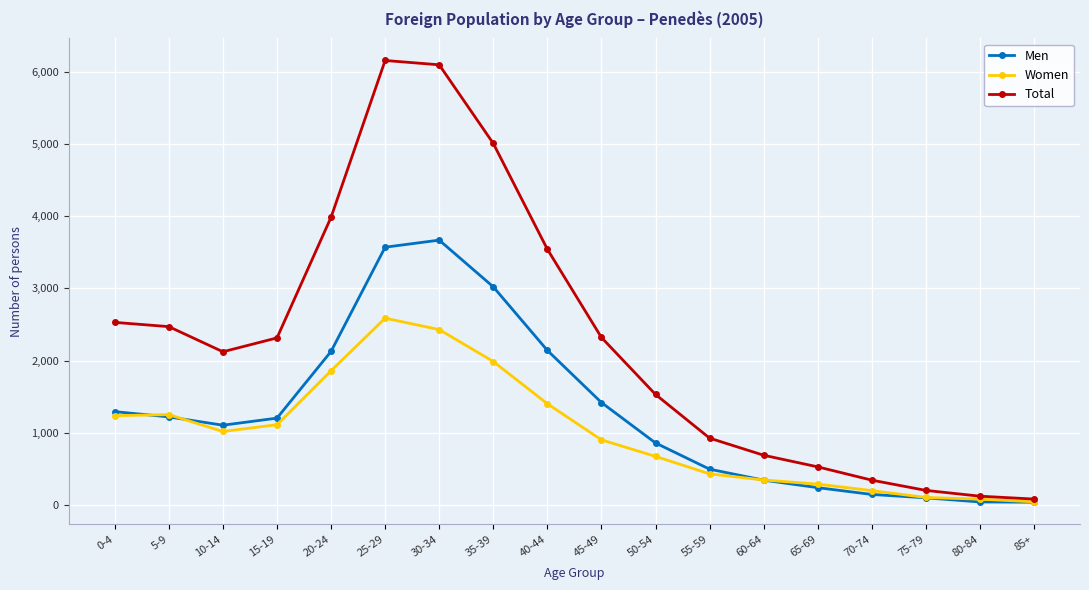

At which category does Men reach its first local valley?

10-14